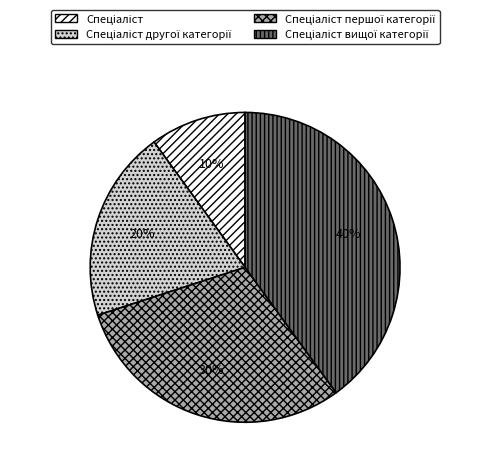

Does any single category account for the majority?

No